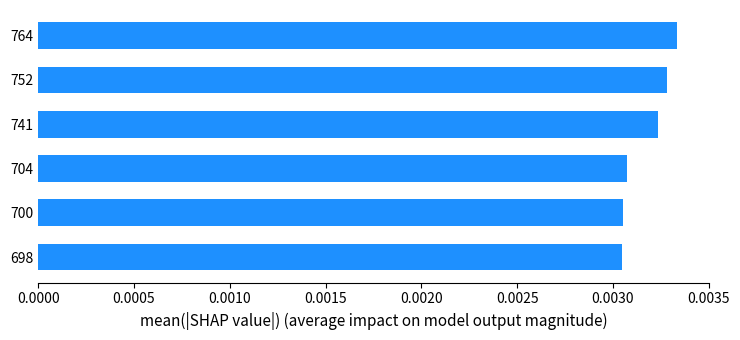

How many values are between 0 and 1?

6